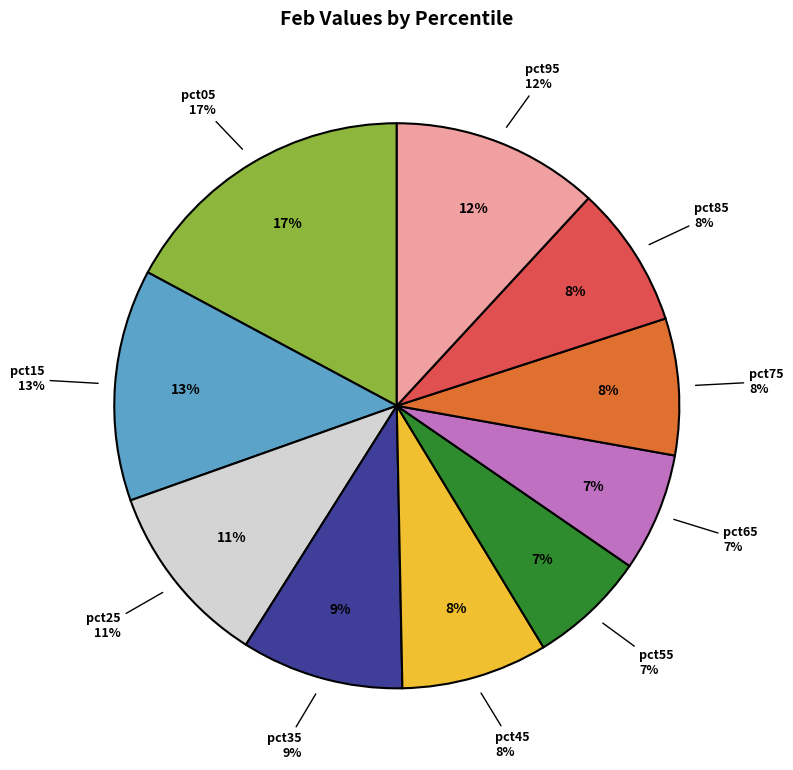

Does pct85 account for over 50% of the chart?

No